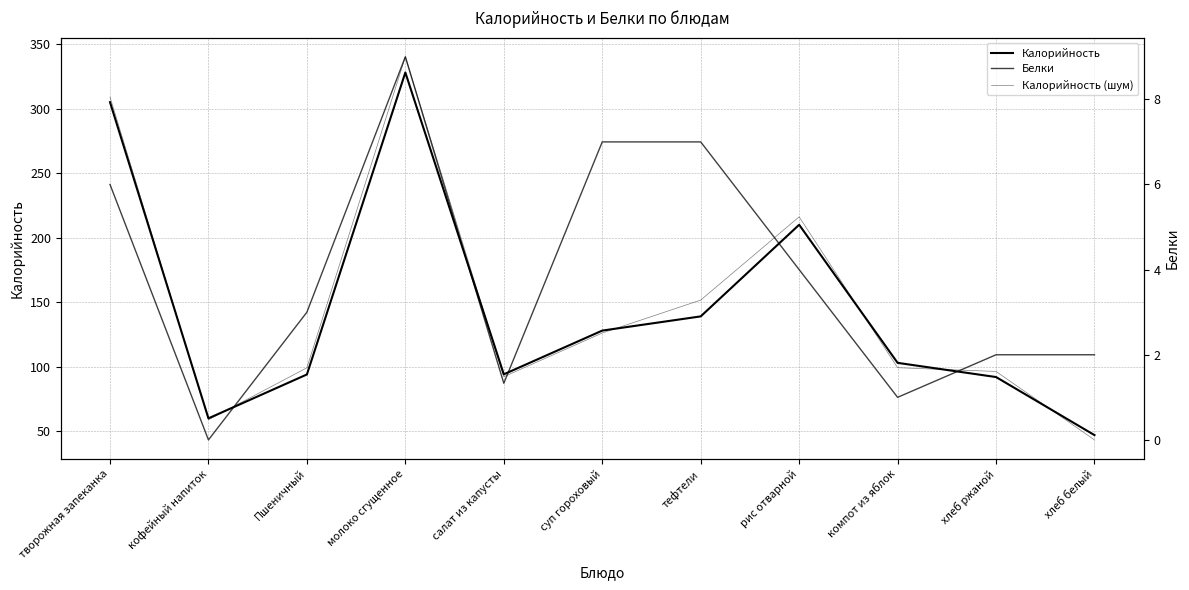

At how many categories does at least one series exceed 162?

3